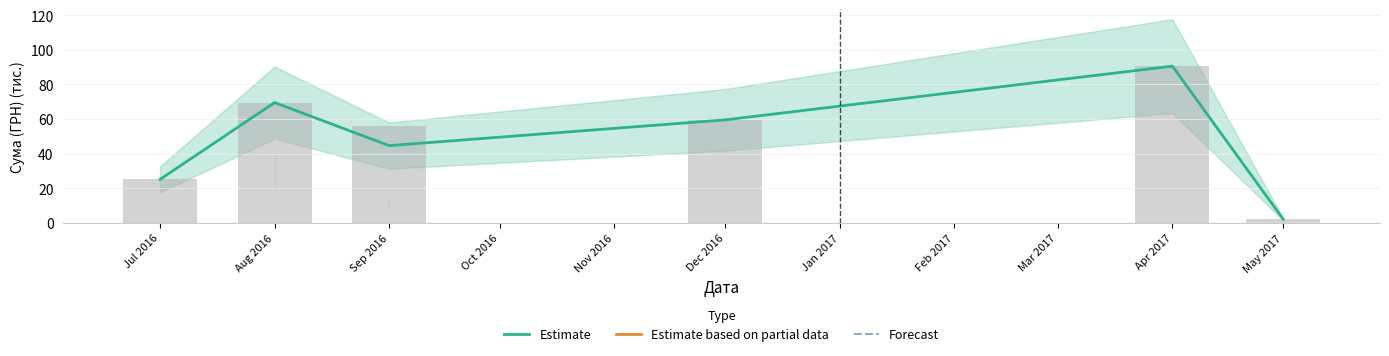

What is the minimum value shown in the chart?

2.0